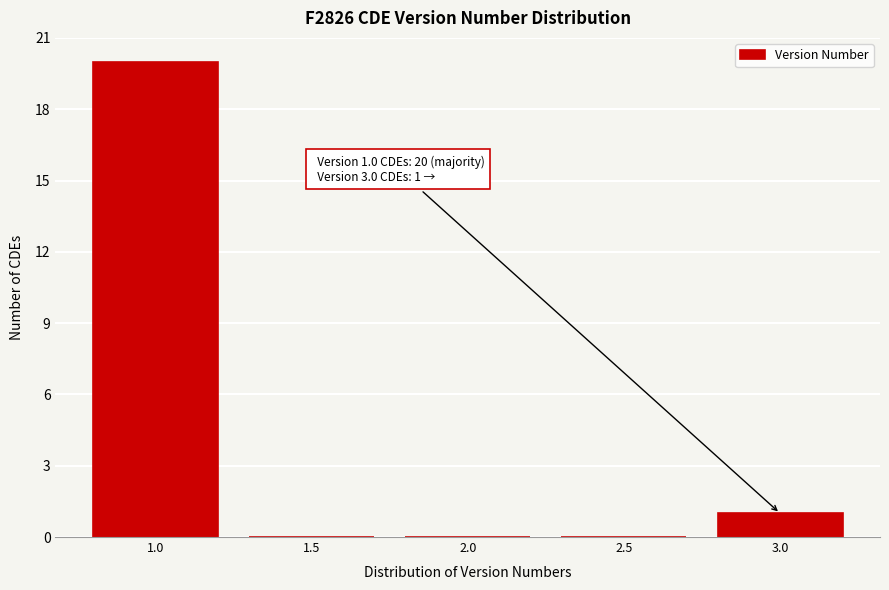

Over which range of the x-axis is the bar tallest?

0.75 to 1.25